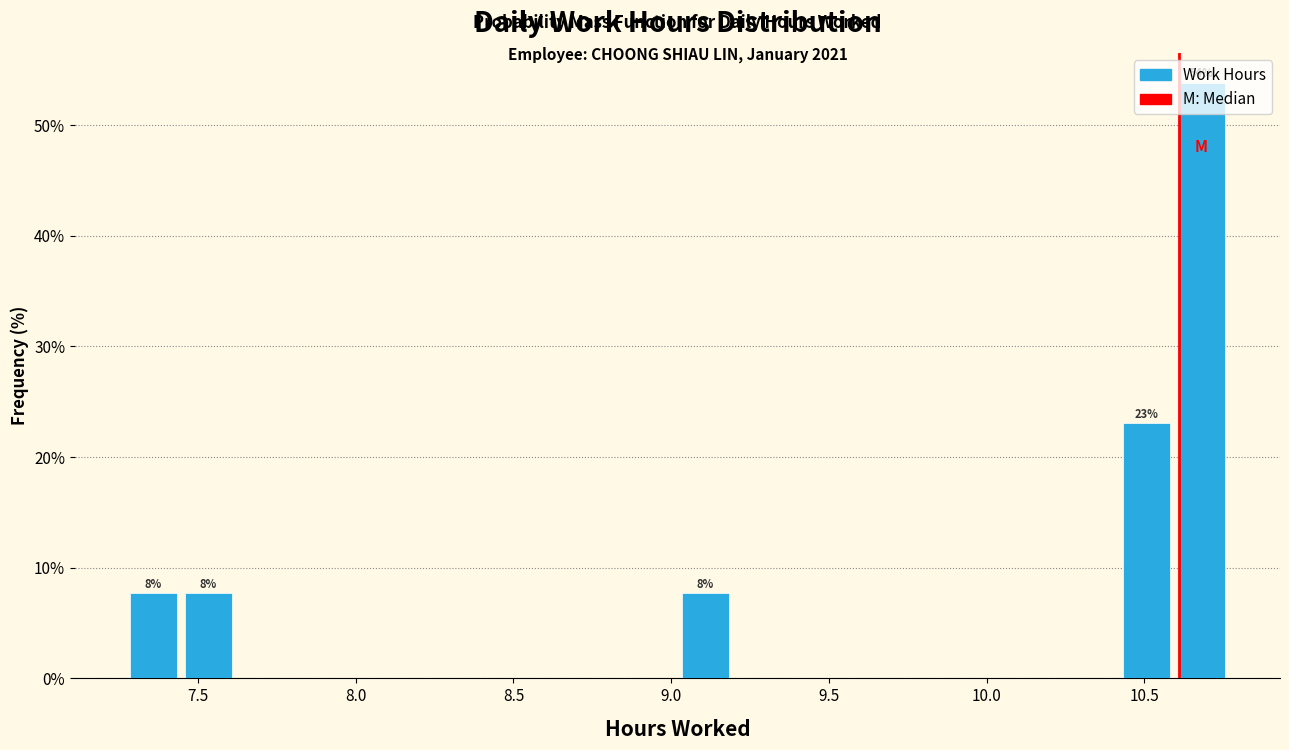

Read against the x-axis, roughly where is the centre of the tallest bar?

10.70